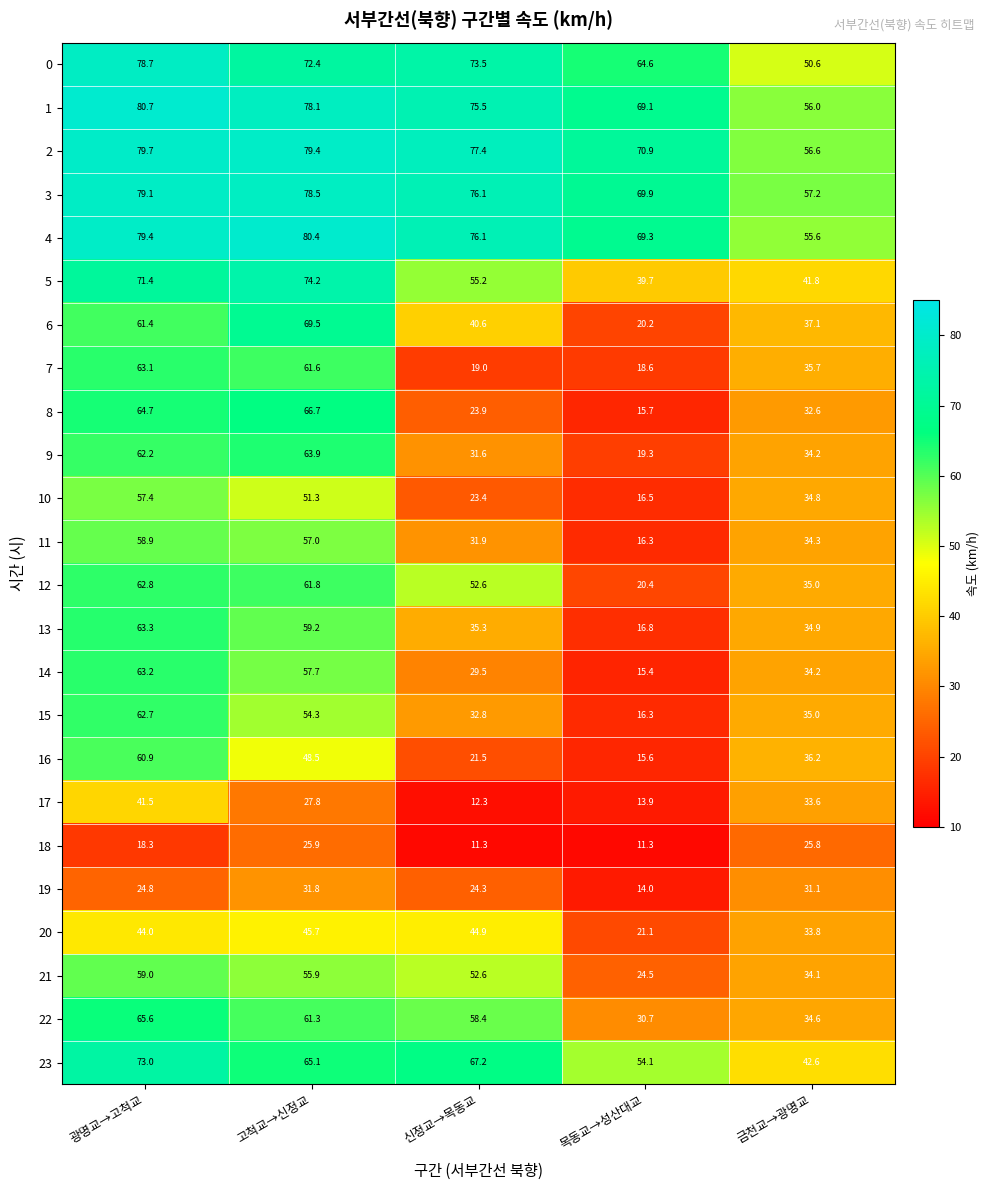

What is the difference between the maximum and minimum values in the 16 series?

45.3